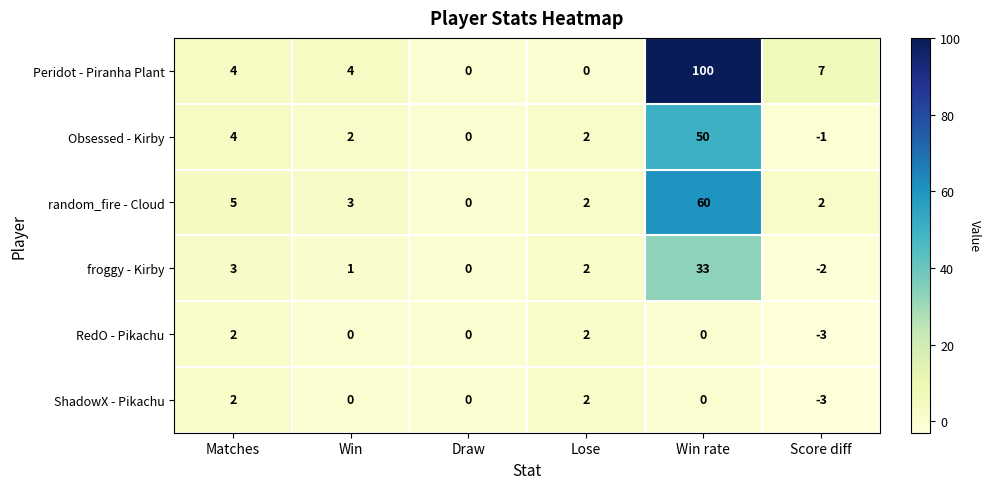

What is the minimum value shown in the chart?

-3